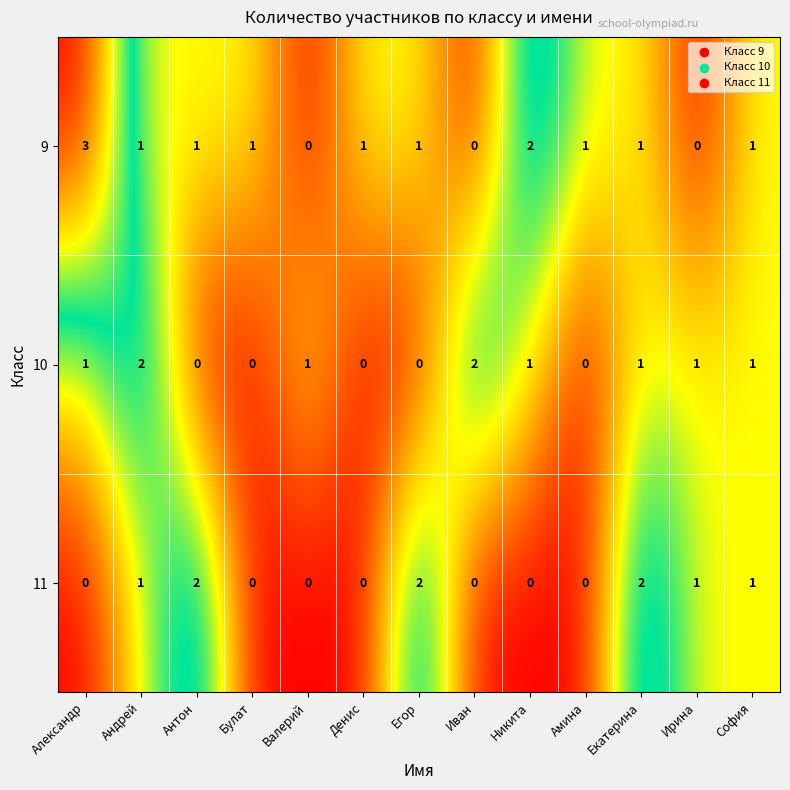

Rank the series by their average value, from lowest to highest.

11, 10, 9